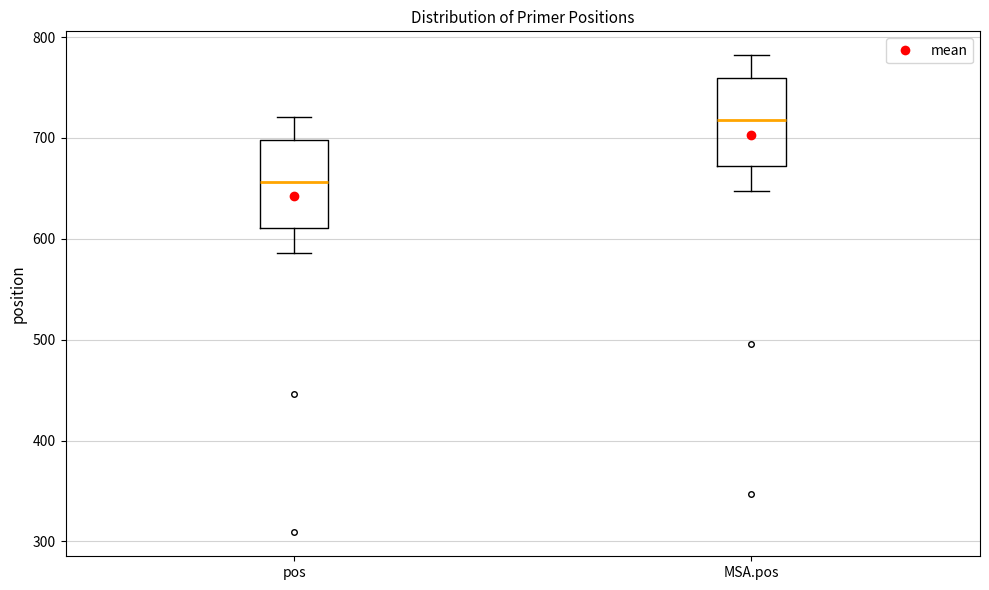

Which box's median line is the lowest?

pos